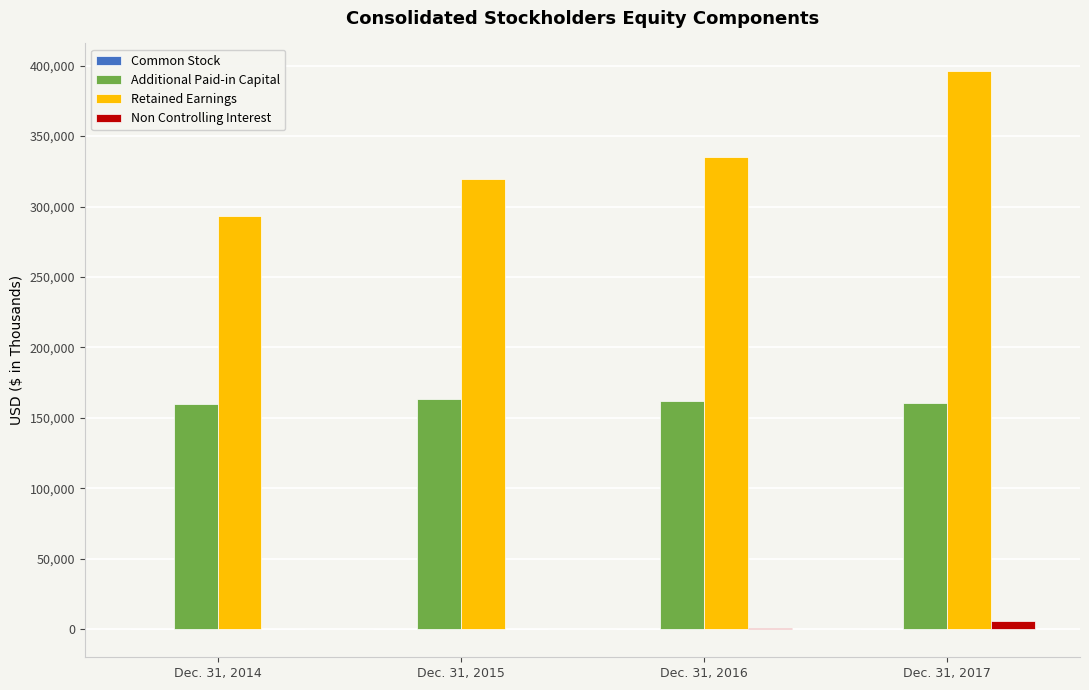

What is the difference between the Retained Earnings values at Dec. 31, 2016 and Dec. 31, 2015?

15319